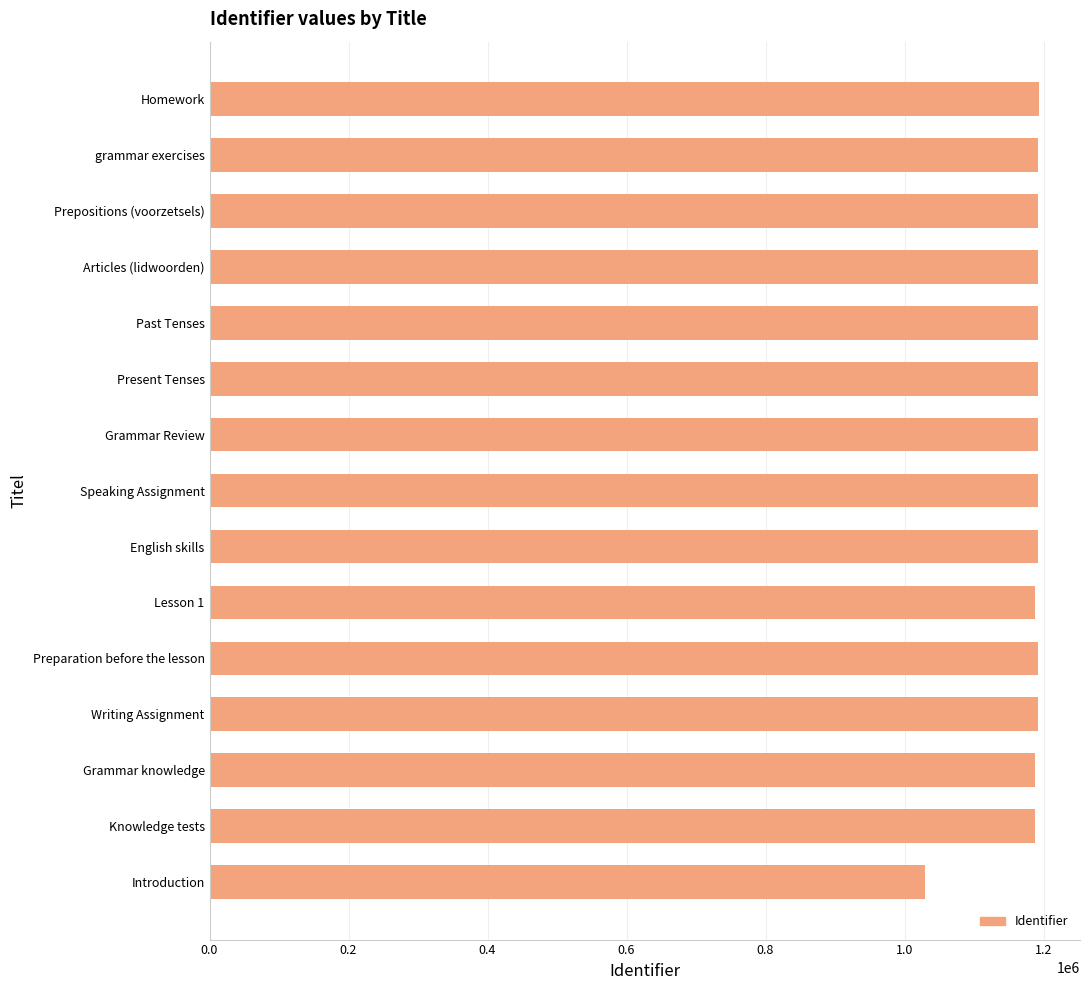

Is it true that the value at Introduction is 1028794?

True